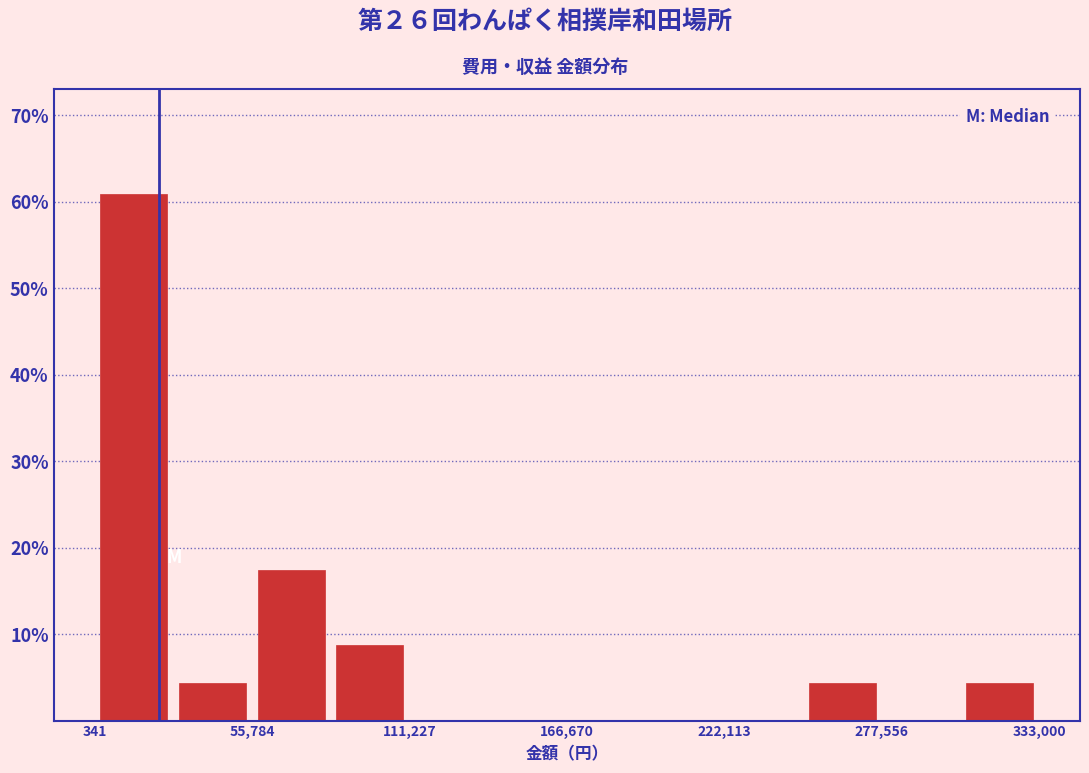

Around what value on the x-axis is the tallest bar? Give the approximate position of its centre, as read against the axis.

10000